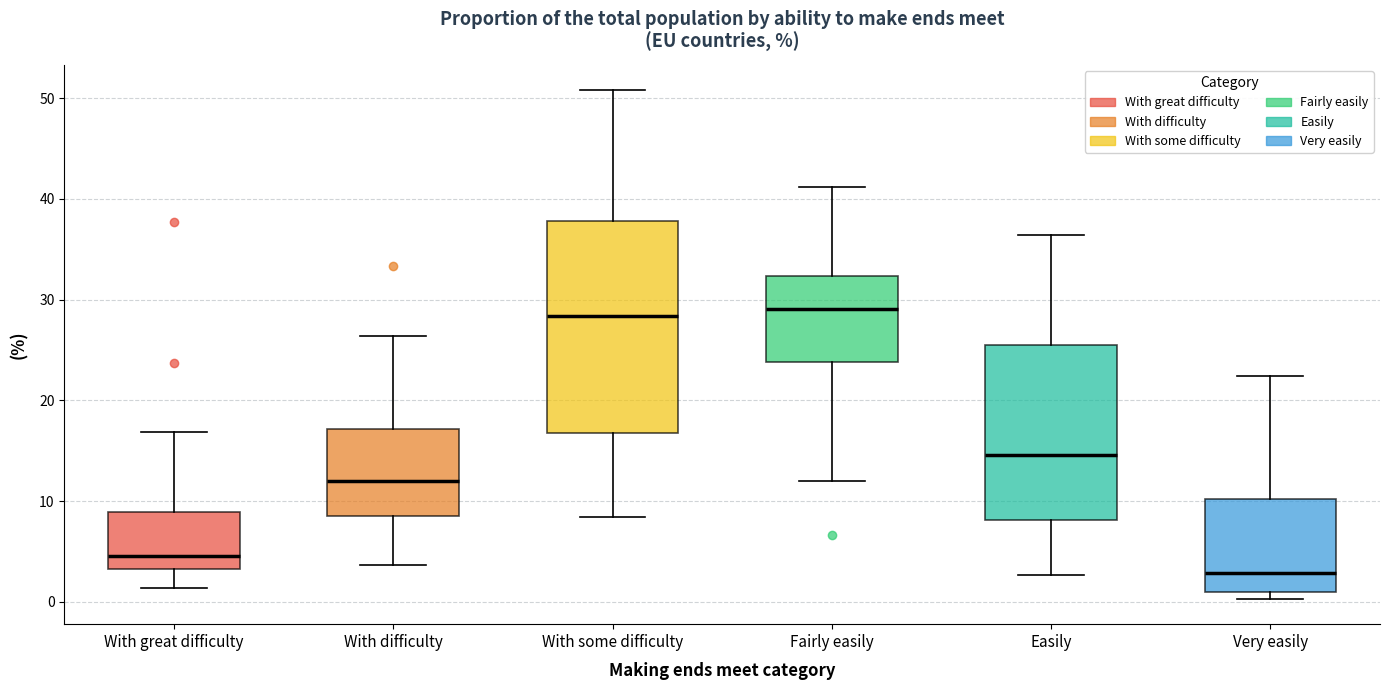

Which box is the tallest, from its lower edge to its upper edge?

With some difficulty